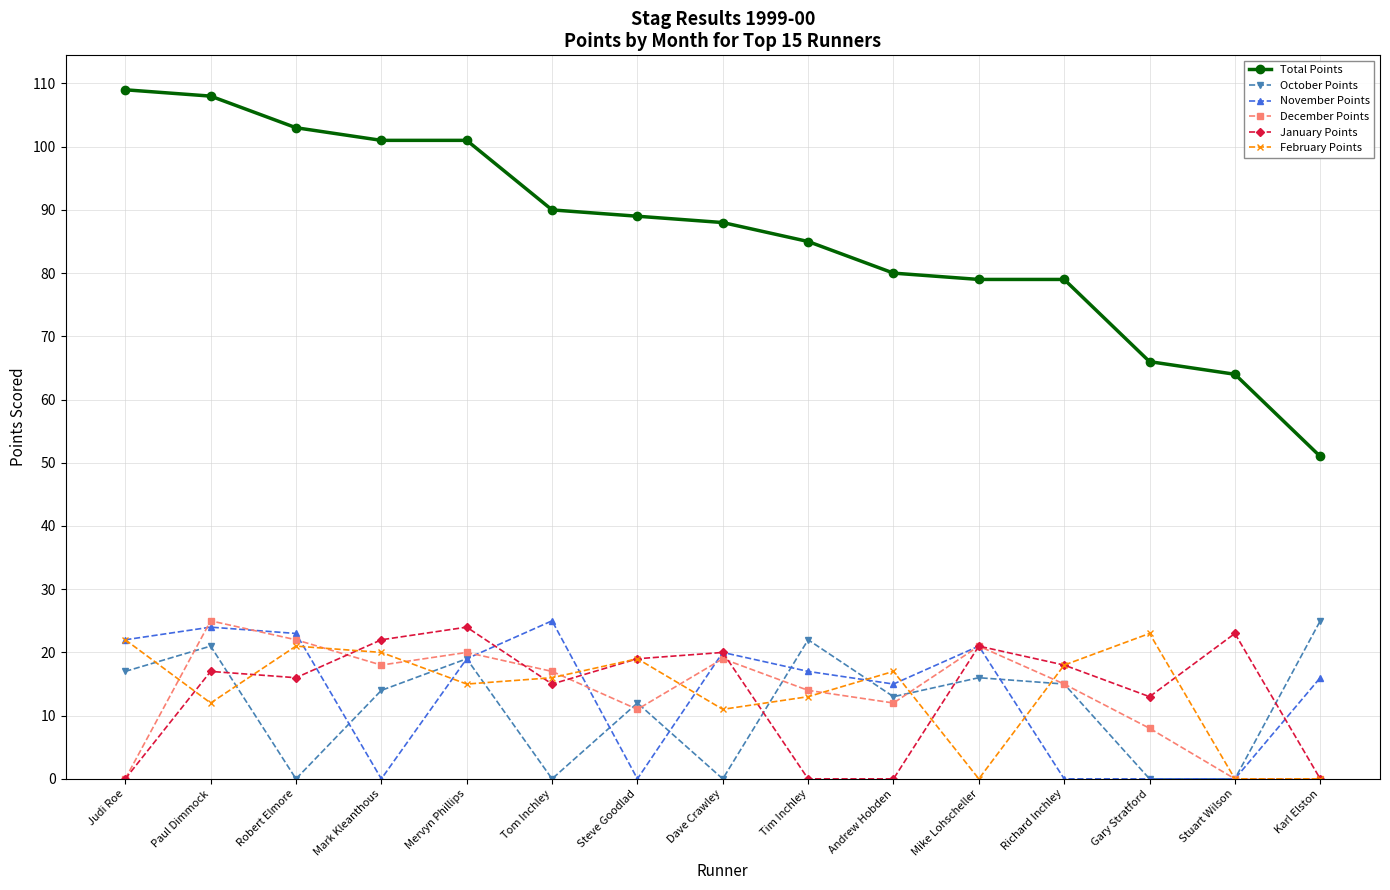

What is the maximum value shown in the chart?

109